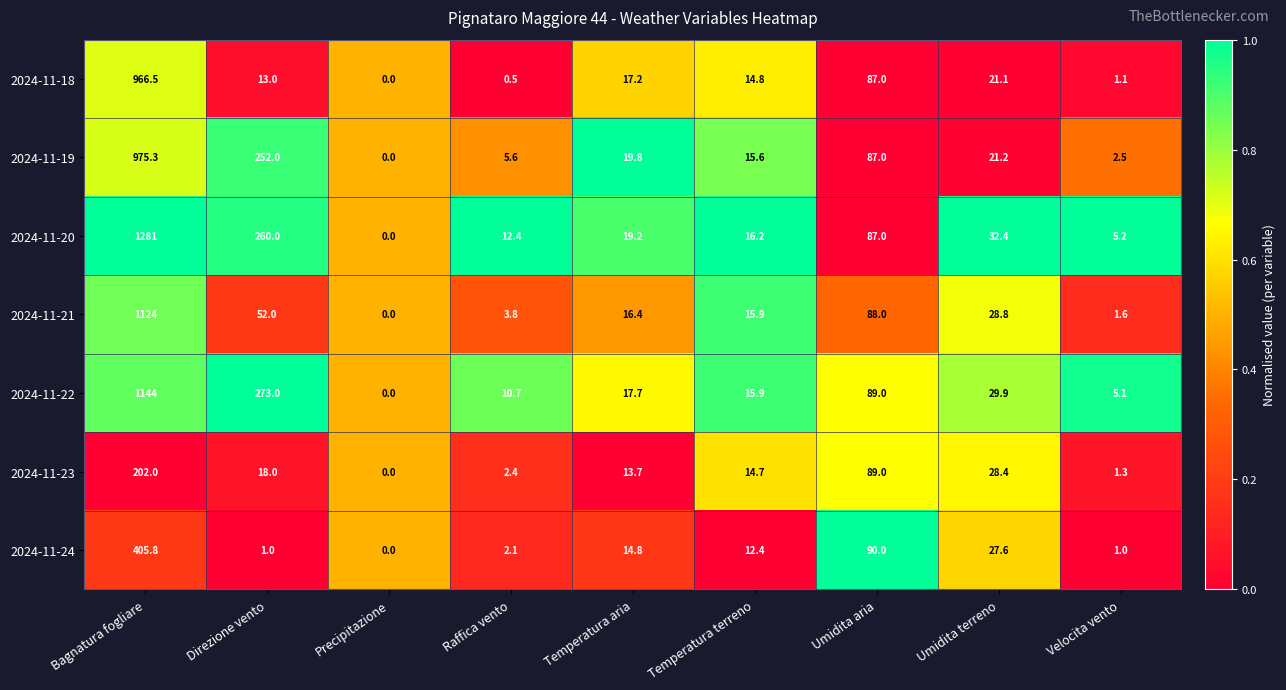

What is the greatest value displayed?

1281.0